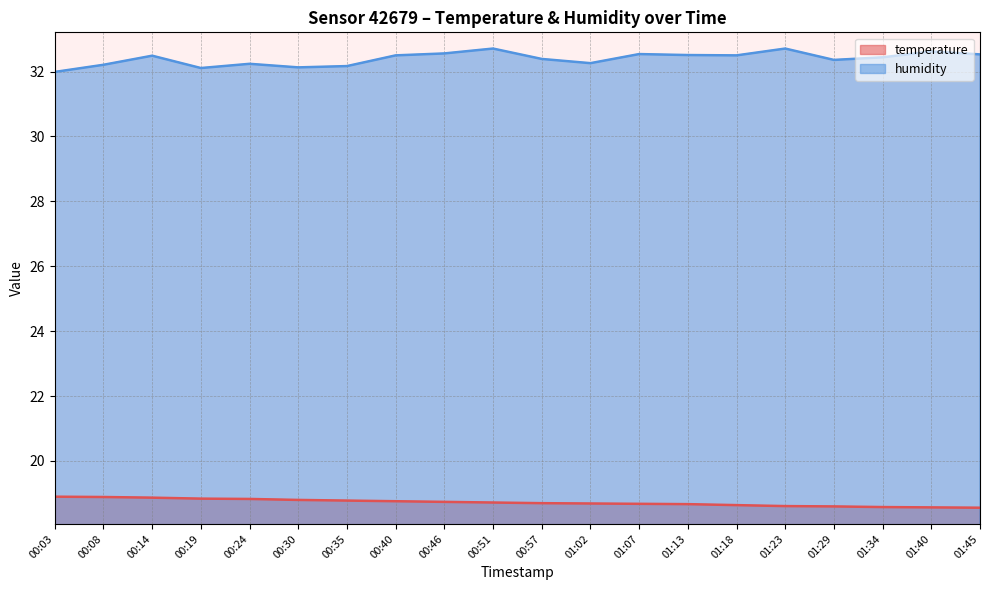

At 01:23, list the series in order from smallest to largest.

temperature, humidity